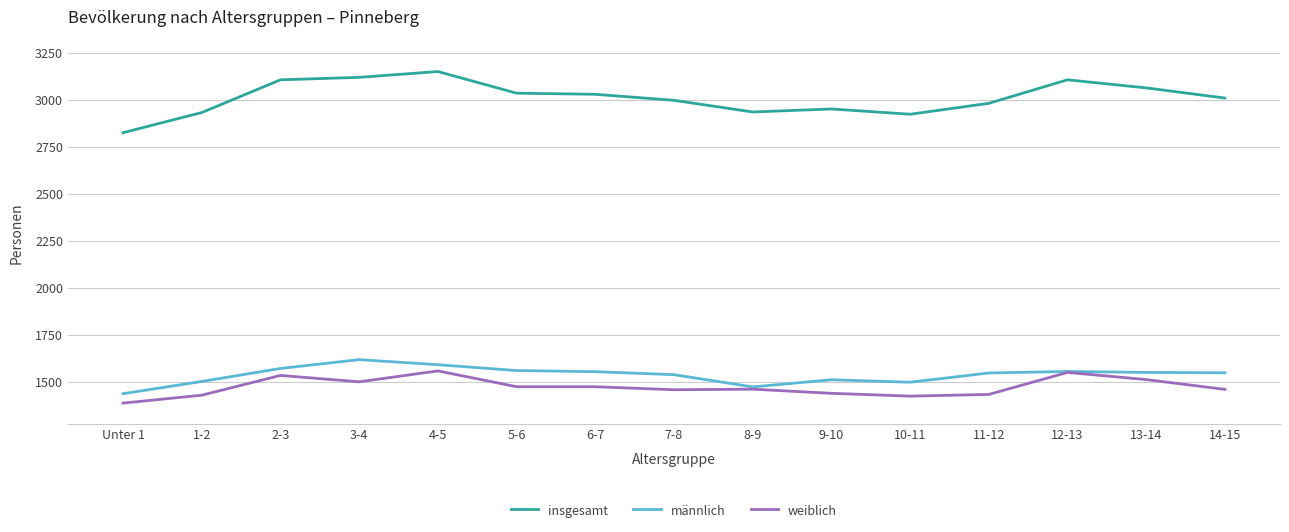

How many lines are shown in the chart?

3